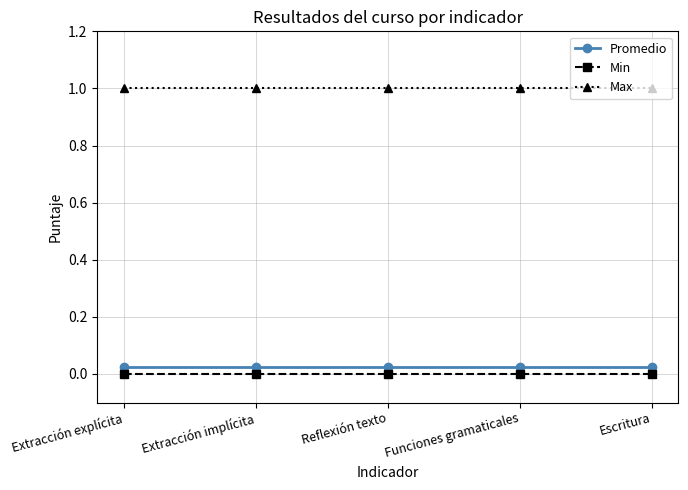

True or false: Min and Promedio intersect in this chart.

False